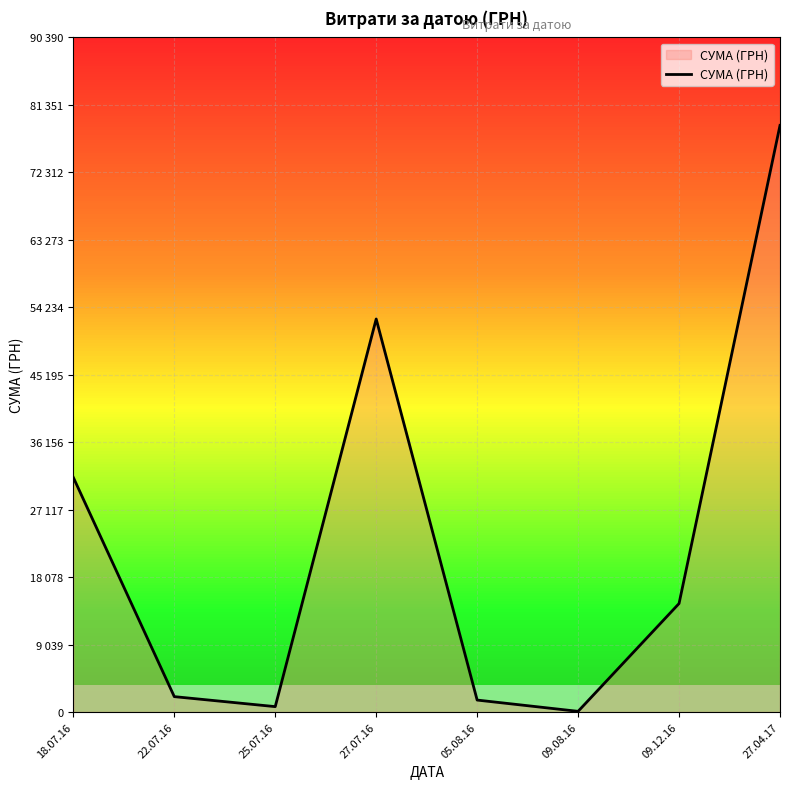

Which has a higher value, 27.07.16 or 22.07.16?

27.07.16